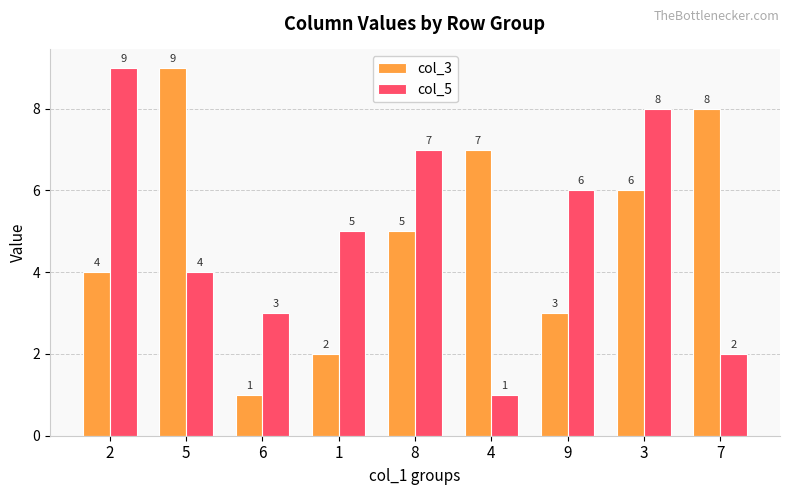

What is the spread (max minus min) of values at 6?

2